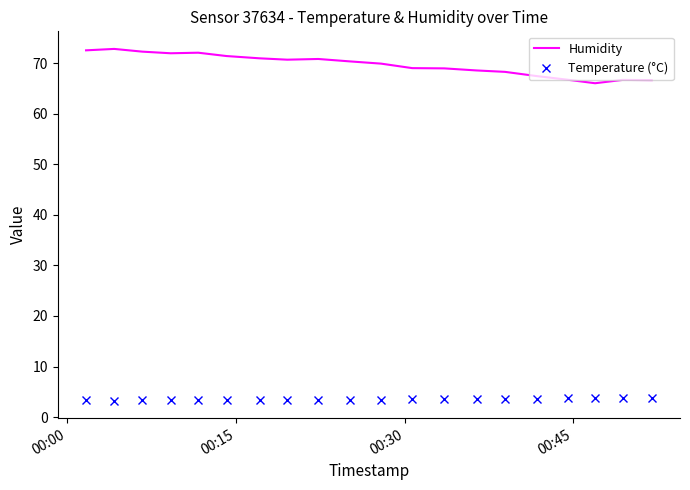

List the series in order of their overall mean, lowest first.

Temperature (°C), Humidity